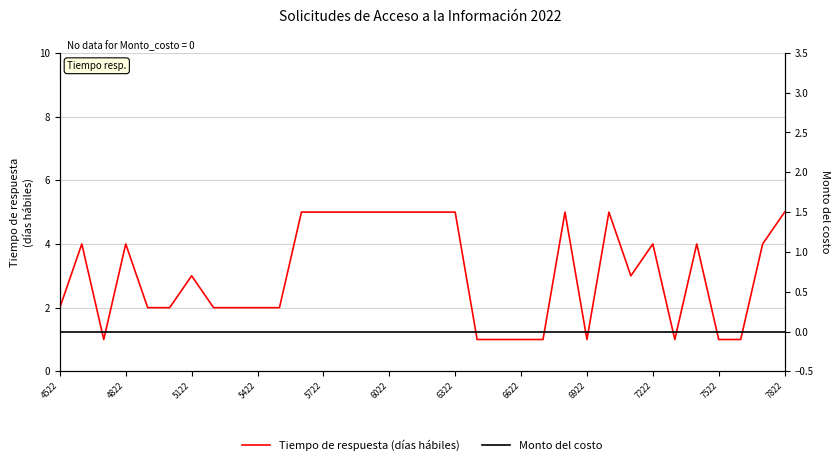

What is the difference between the Tiempo de respuesta (días hábiles) values at 5122 and 5722?

2